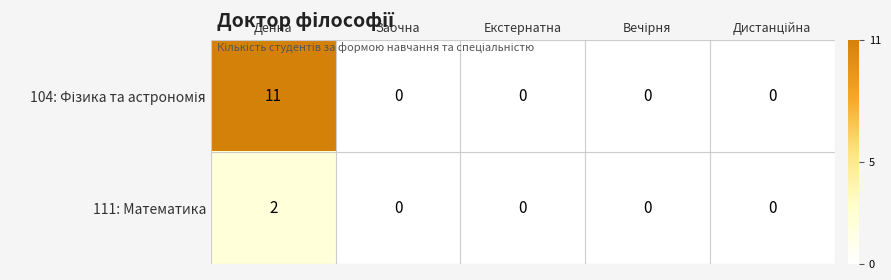

At which category is the sum across all series the highest?

Денна